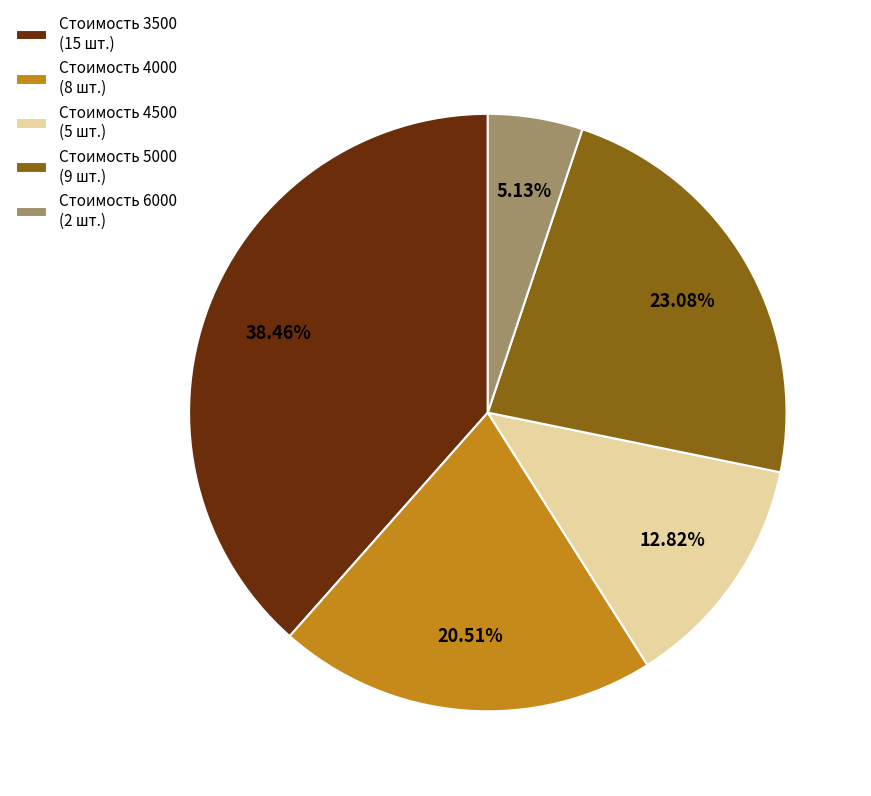

Between Стоимость 6000 (2 шт.) and Стоимость 3500 (15 шт.), which is larger?

Стоимость 3500 (15 шт.)